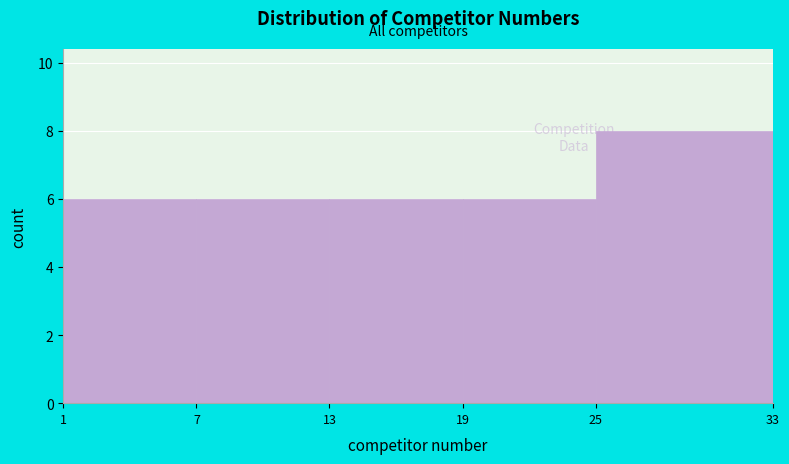

How tall is the bar that spans 25 to 33 on the x-axis? The values are not printed on the chart, so give them approximately, as read against the axis.

8